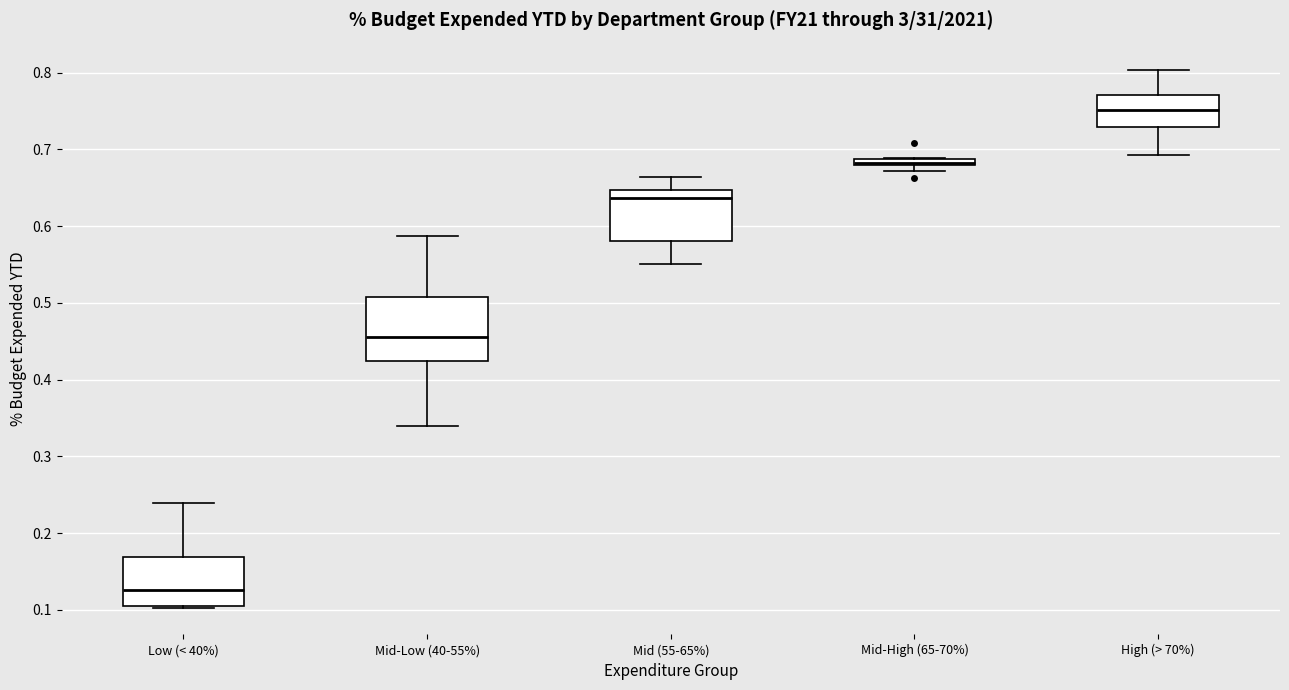

Which box has the lowest median line?

Low (< 40%)